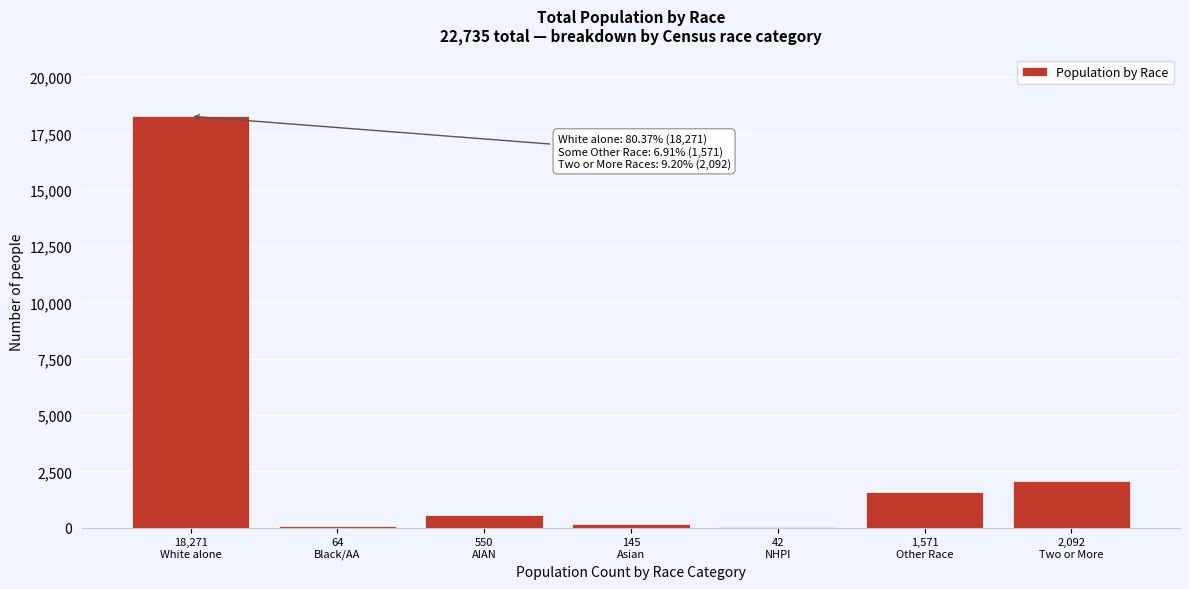

What is the sum of all values?

22735